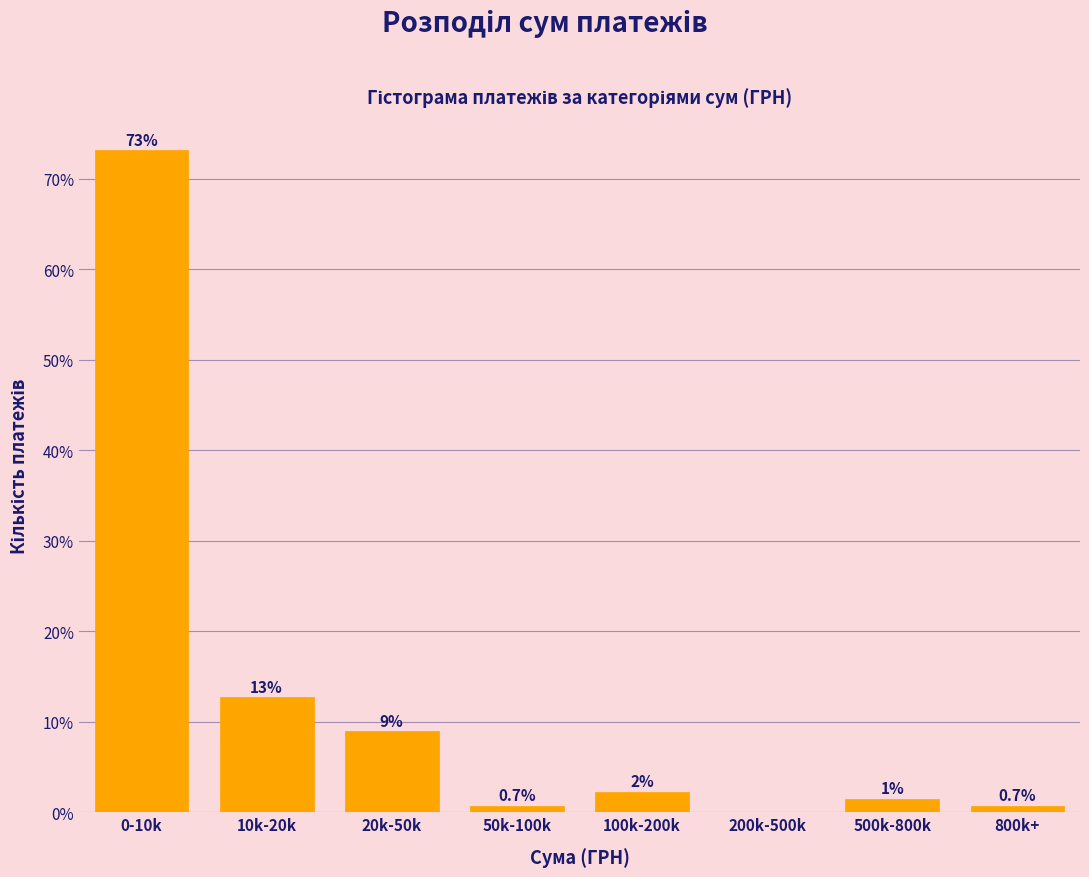

Which has a higher value, 800k+ or 10k-20k?

10k-20k